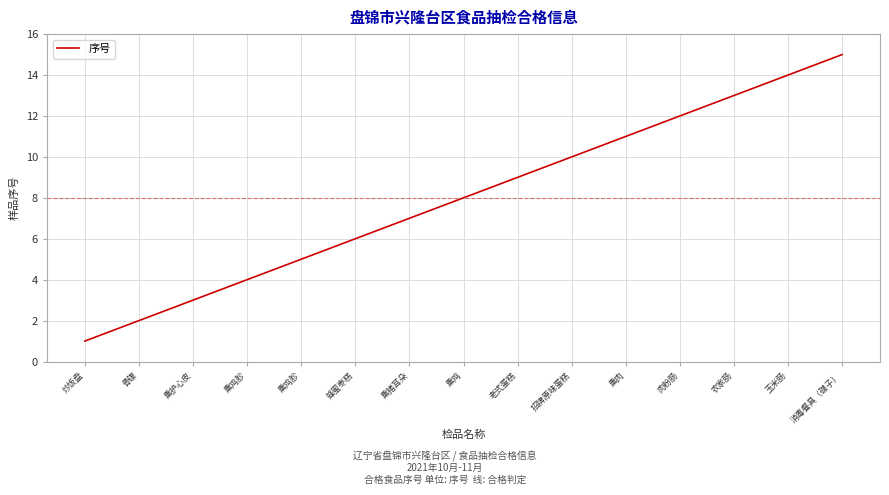

The value at 熏猪耳朵 is 13. True or false?

False